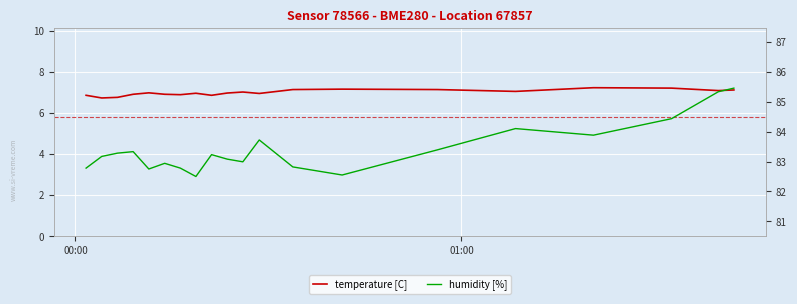

What are all the series names shown in the legend?

temperature [C], humidity [%]